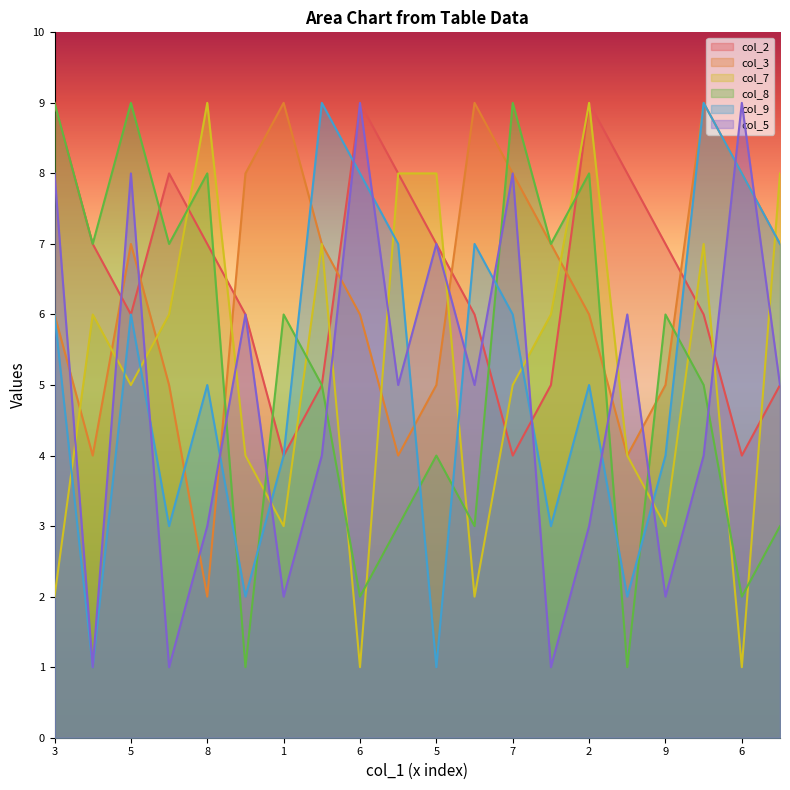

True or false: col_2 has a value of 7 at 9.

True